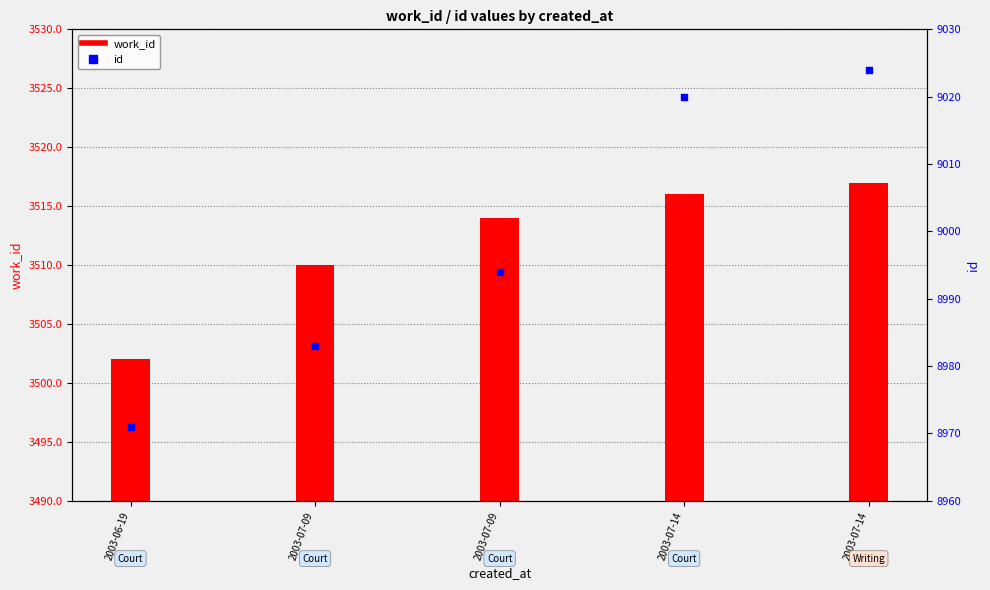

What are all the series names shown in the legend?

work_id, id